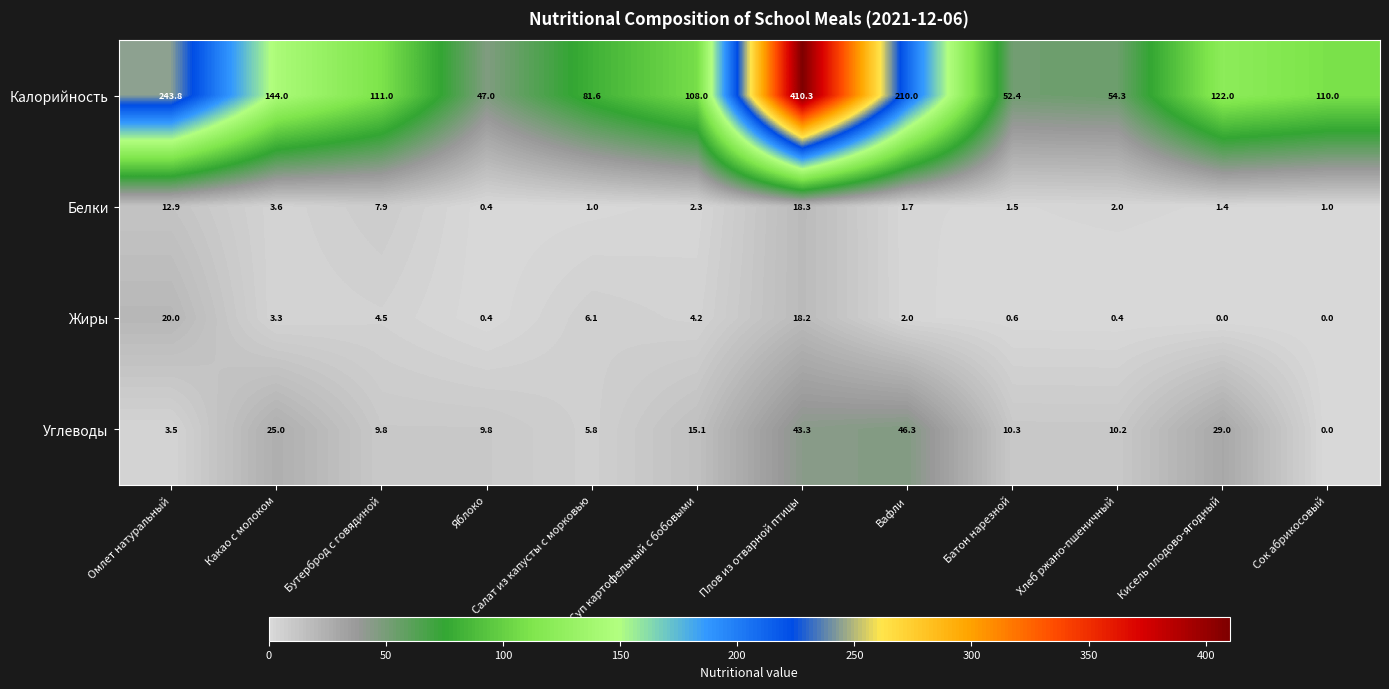

Between Омлет натуральный and Батон нарезной, which series saw the biggest shift?

Калорийность